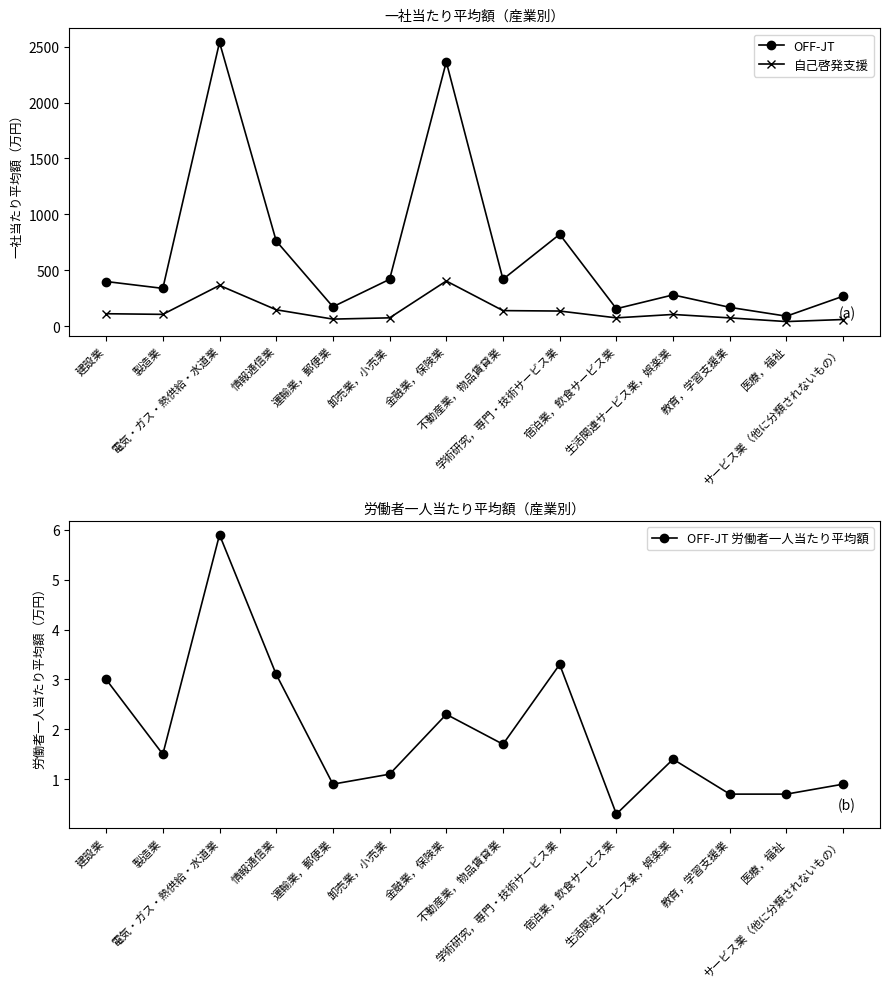

True or false: 自己啓発支援 and OFF-JT 労働者一人当たり平均額 intersect in this chart.

False